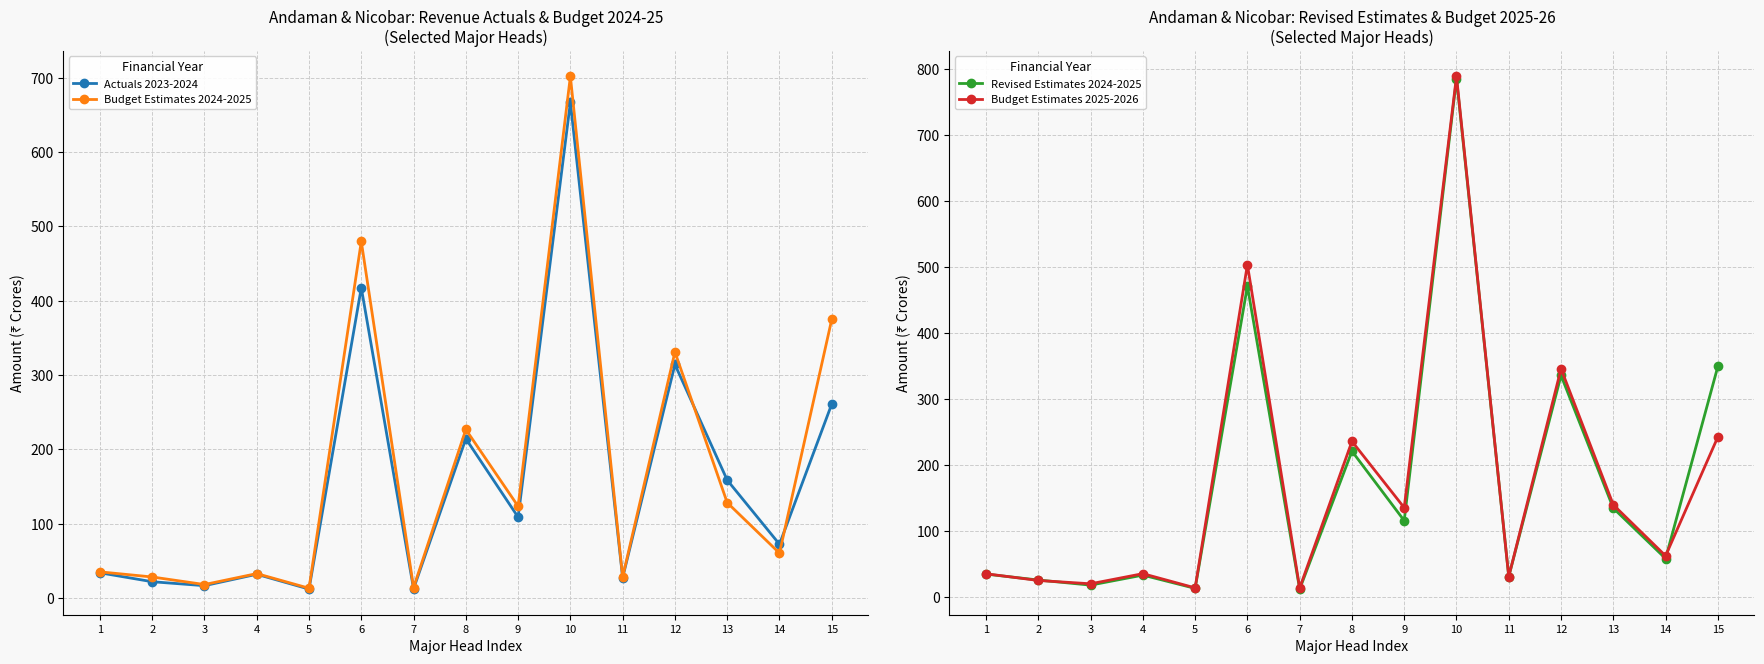

Is it true that Actuals 2023-2024 equals 12.4 at 7?

True